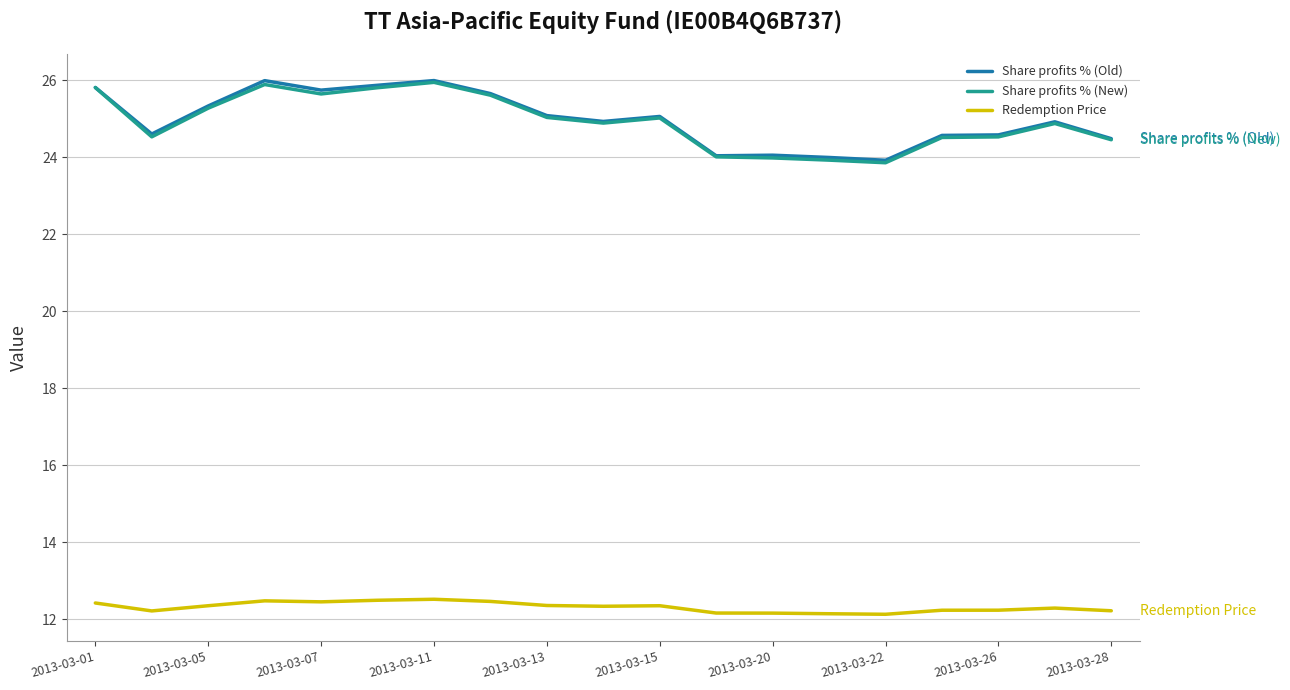

True or false: Share profits % (New) and Redemption Price cross at least once.

False